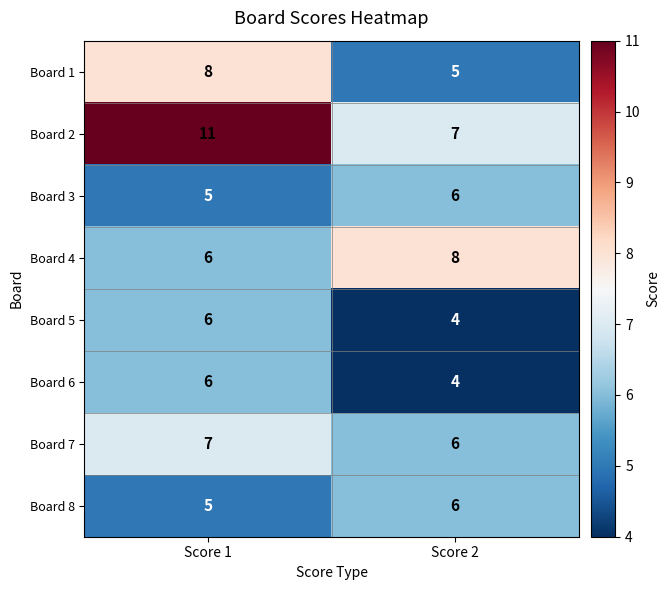

Reading left to right, list all the values displayed in this chart.

Board 1: Score 1=8	Score 2=5
Board 2: Score 1=11	Score 2=7
Board 3: Score 1=5	Score 2=6
Board 4: Score 1=6	Score 2=8
Board 5: Score 1=6	Score 2=4
Board 6: Score 1=6	Score 2=4
Board 7: Score 1=7	Score 2=6
Board 8: Score 1=5	Score 2=6